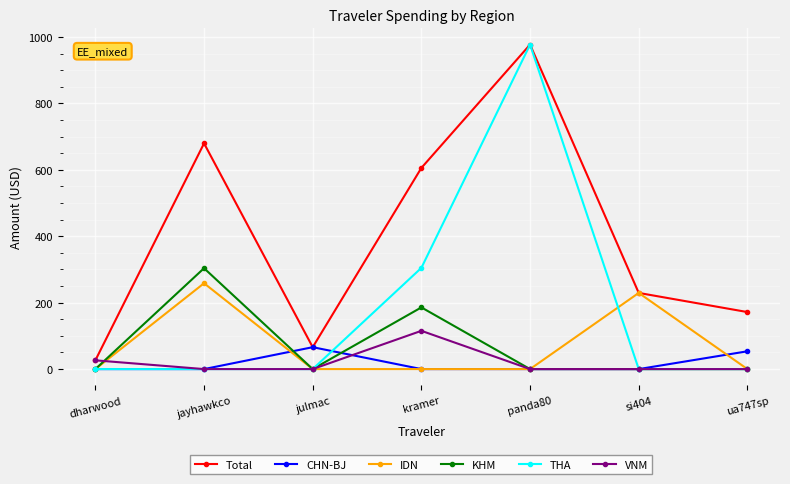

Reading right to left, what are all the values shown in this chart?

Total: 171.7	229.3	977.0	605.7	65.9	679.7	26.4
CHN-BJ: 53.6	0.0	0.0	0.0	65.9	0.0	0.0
IDN: 0.0	229.3	0.0	0.0	0.0	258.5	0.0
KHM: 0.0	0.0	0.0	185.8	0.0	303.7	0.0
THA: 0.0	0.0	977.0	304.8	0.0	0.0	0.0
VNM: 0.0	0.0	0.0	115.2	0.0	0.0	26.4